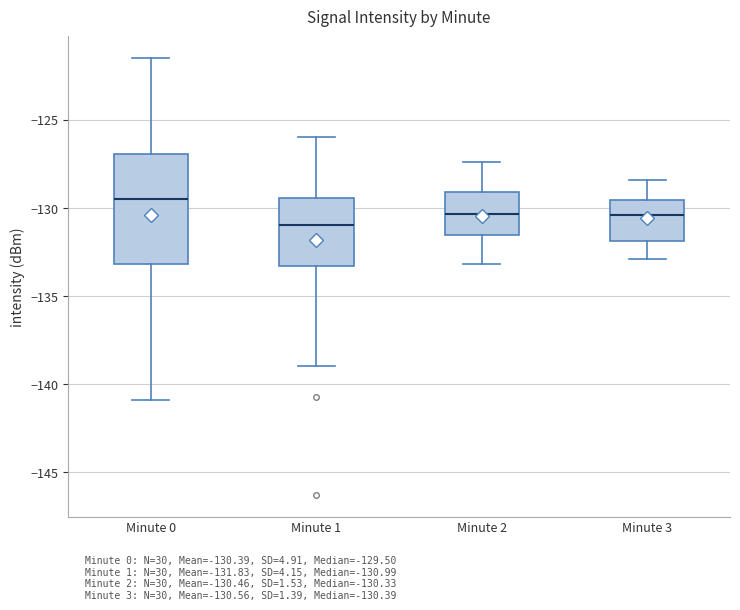

Reading left to right, transcribe this box plot: for each box, give where its median line is, the range the box spans, and where its two whiskers end, as read against the y-axis. The values are not printed on the chart, so give them approximately, as read against the axis.

Minute 0: median -129.5, box -133.0 to -127.0, whiskers -141.0 to -121.5
Minute 1: median -131.0, box -133.5 to -129.5, whiskers -139.0 to -126.0
Minute 2: median -130.5, box -131.5 to -129.0, whiskers -133.0 to -127.5
Minute 3: median -130.5, box -132.0 to -129.5, whiskers -133.0 to -128.5